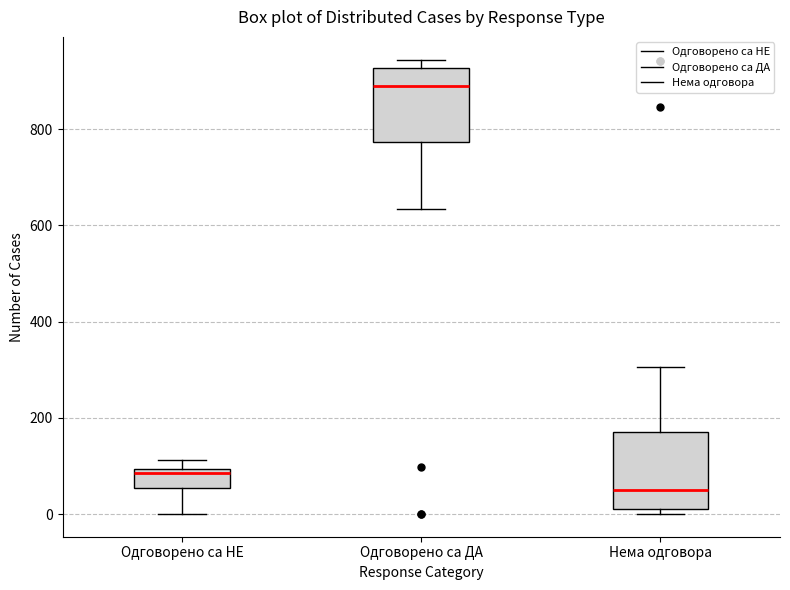

Reading left to right, read every box against the y-axis: the position of its median line, the range the box covers, and the ends of its whiskers. The values are not printed on the chart, so give them approximately, as read against the axis.

Одговорено са НЕ: median 80, box 60 to 100, whiskers 0 to 120
Одговорено са ДА: median 900, box 780 to 920, whiskers 640 to 940
Нема одговора: median 40, box 0 to 180, whiskers 0 (just below the box's lower edge) to 300